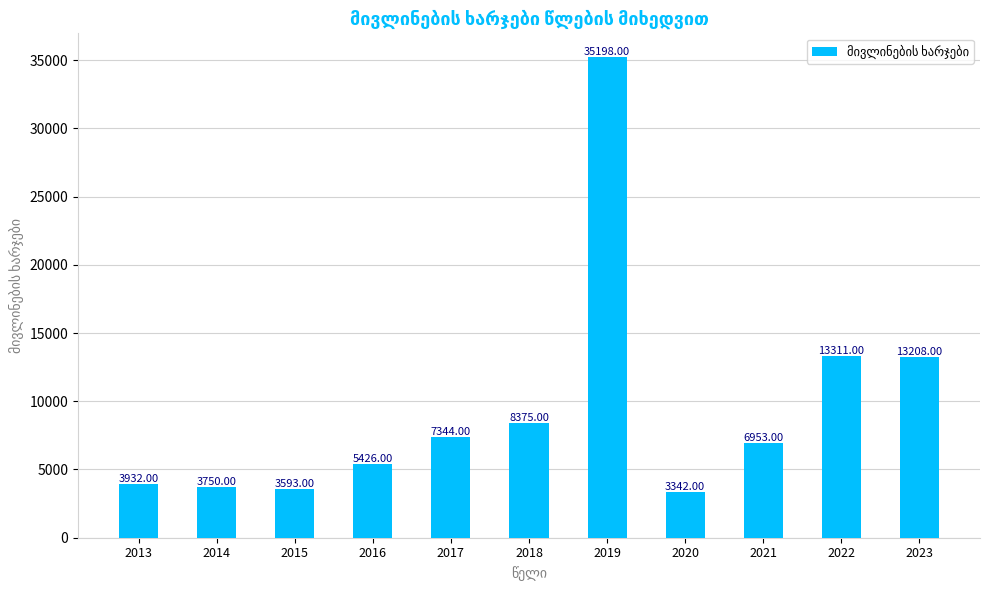

Reading right to left, list all the values displayed in this chart.

13208	13311	6953	3342	35198	8375	7344	5426	3593	3750	3932